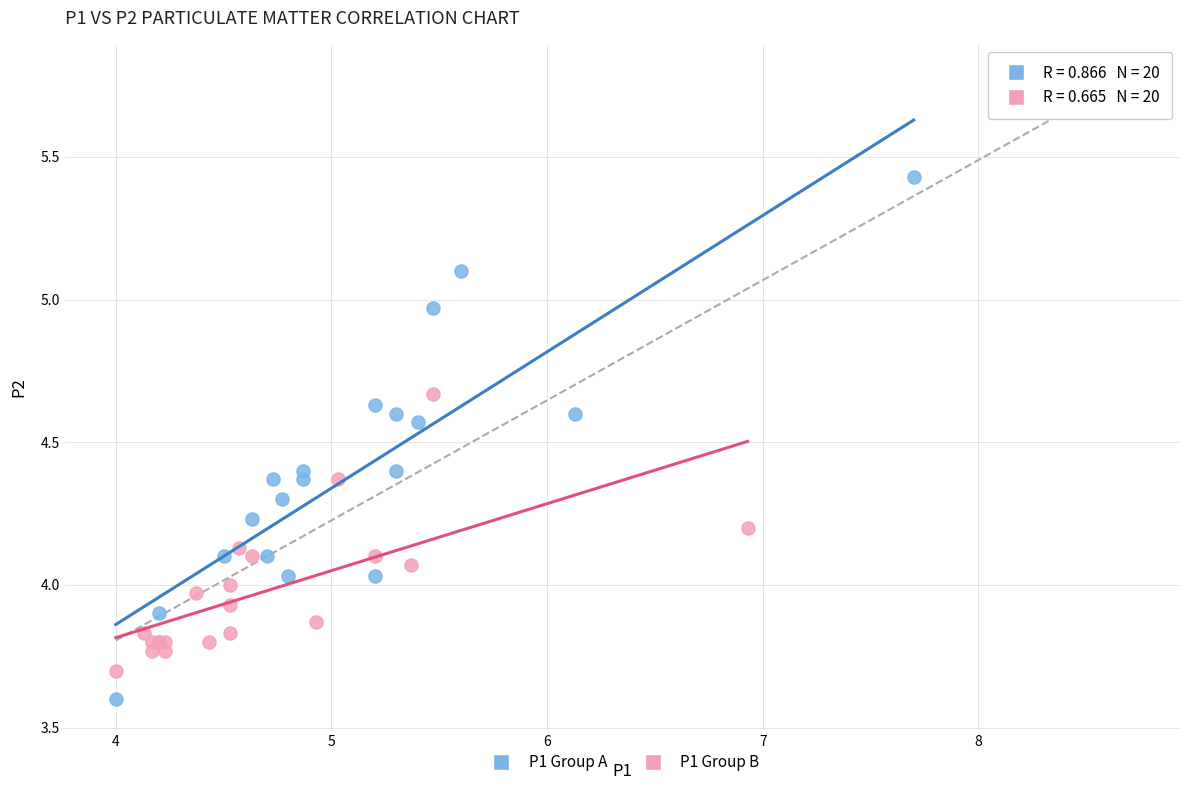

Which series contains the highest Y value?

P1 Group A